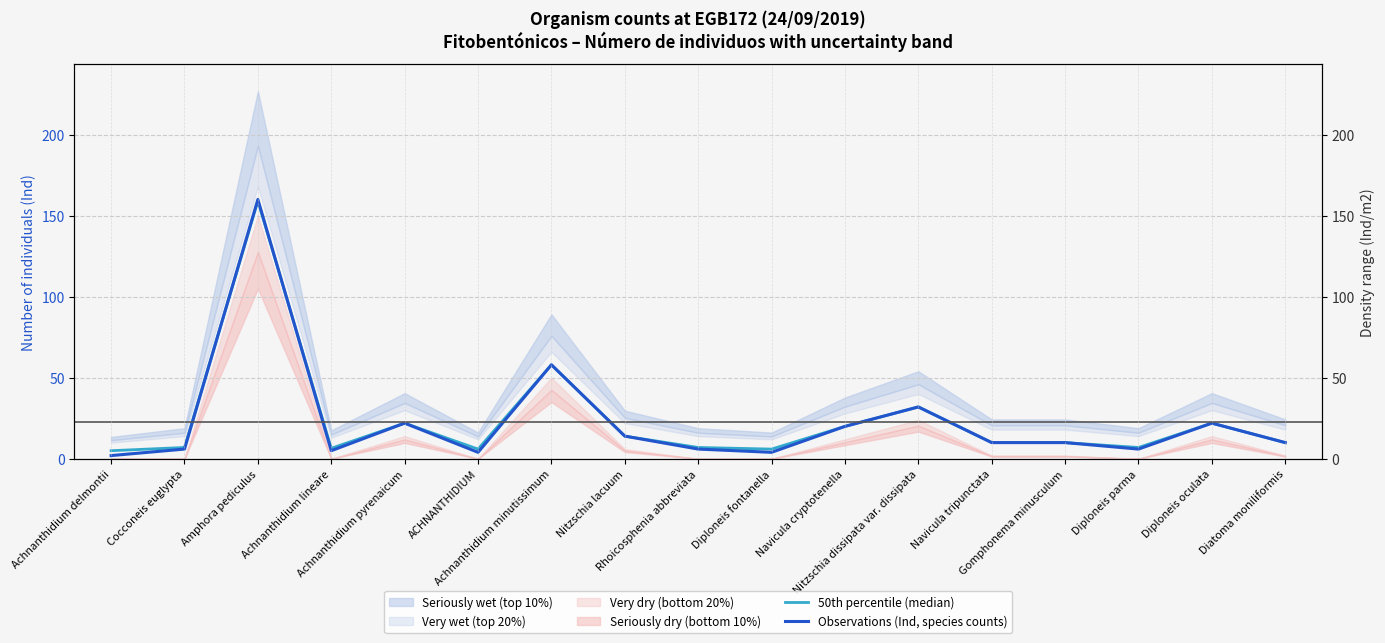

How many interior local valleys does the 50th percentile (median) series have?

4